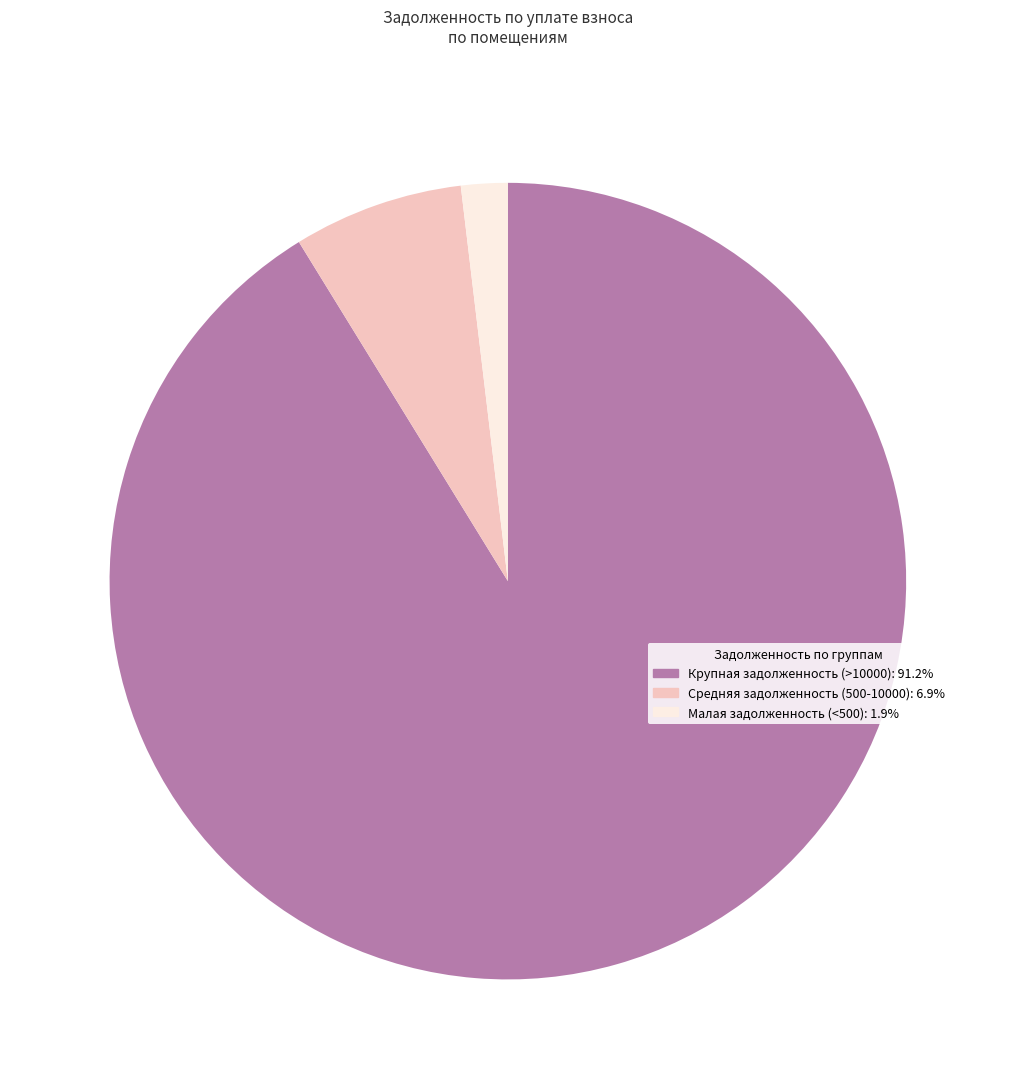

Combined, do Малая задолженность (<500): 1.9% and Крупная задолженность (>10000): 91.2% account for over 50%?

Yes